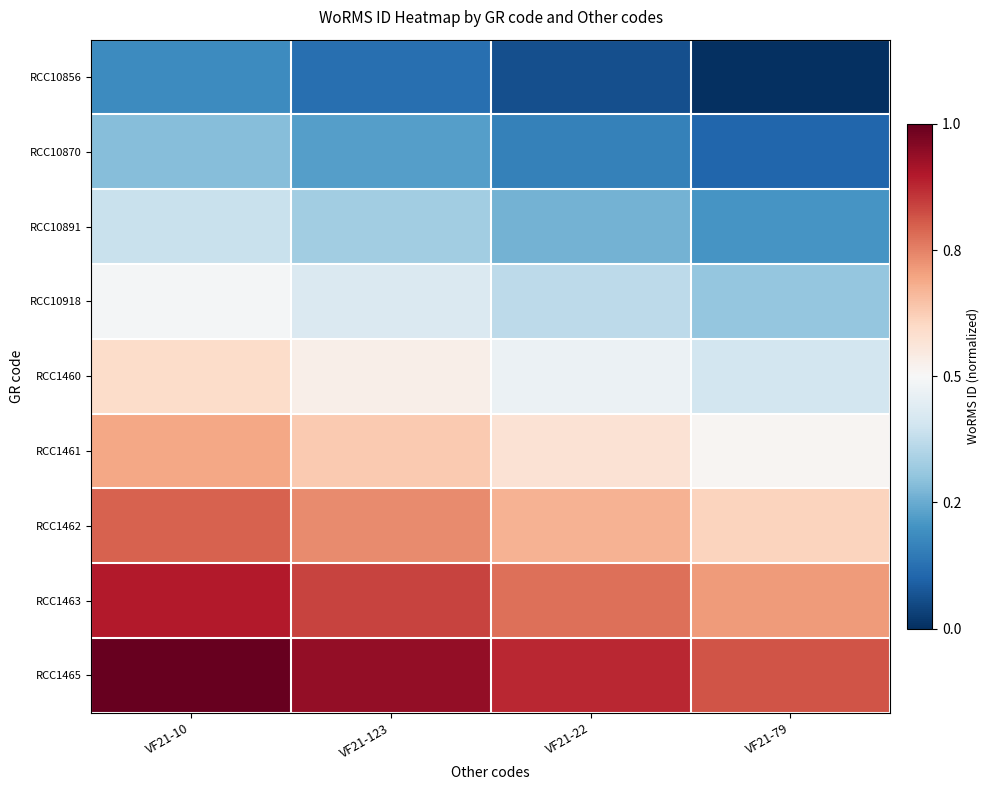

At which category is the sum across all series the highest?

VF21-10